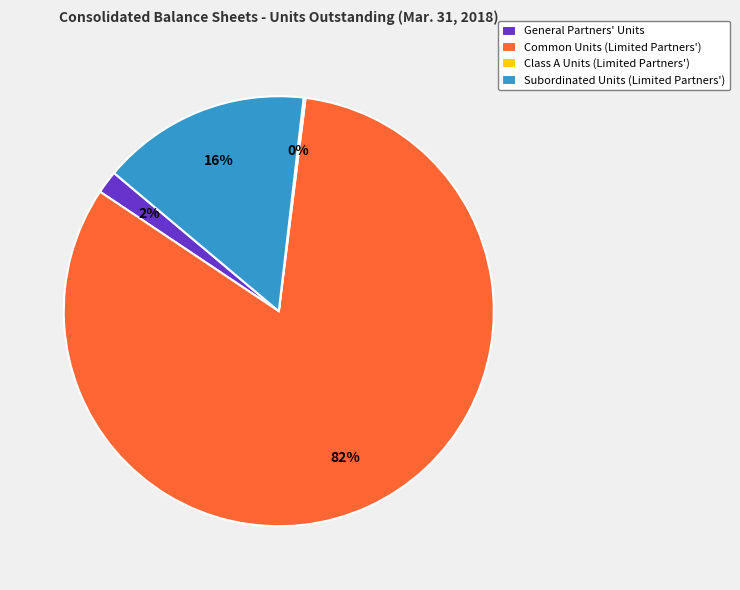

Which slice represents more than half of the pie?

Common Units (Limited Partners')